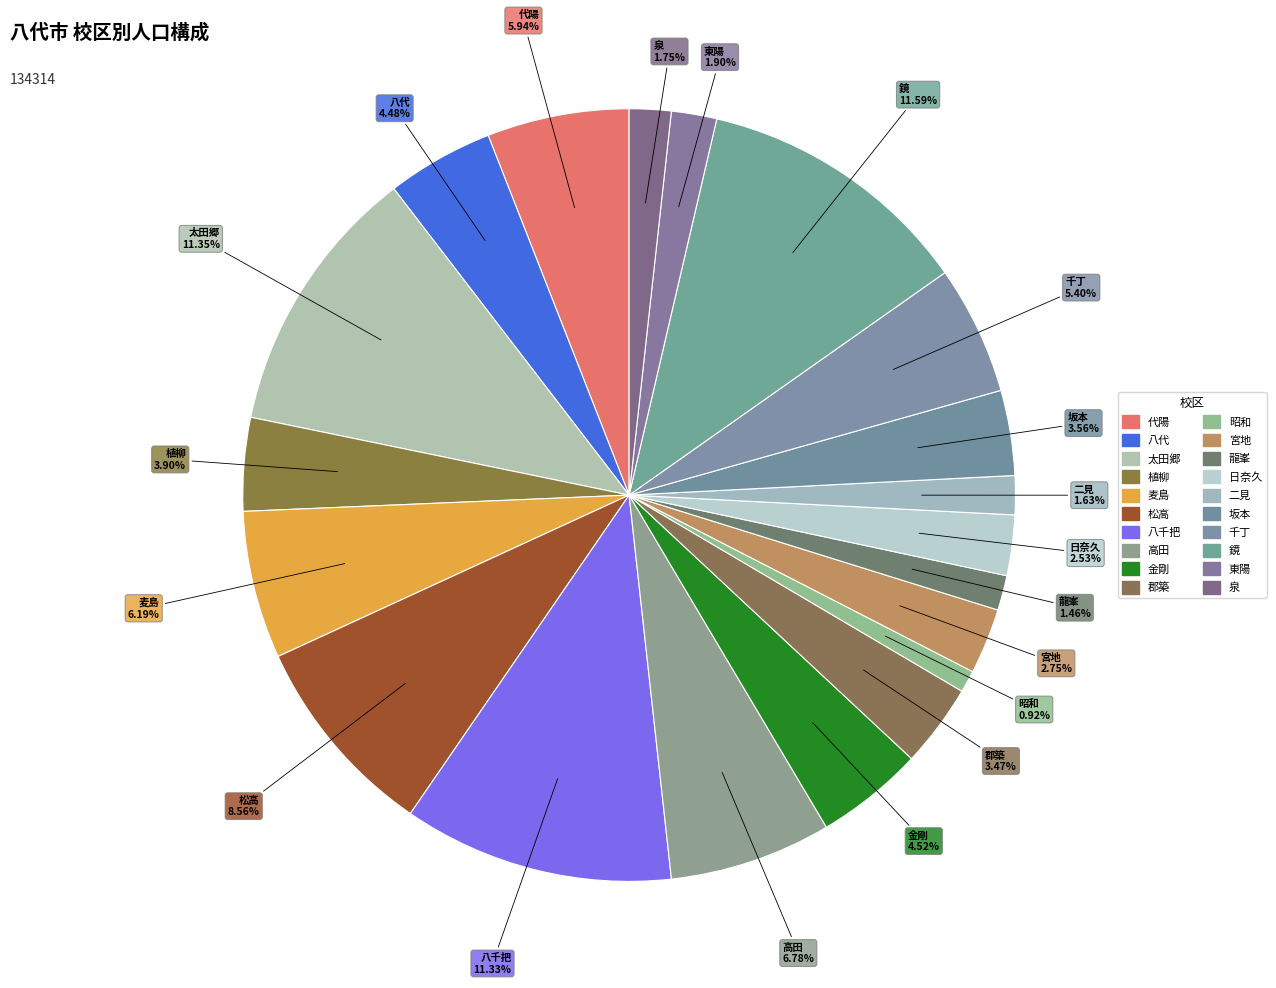

Count the number of slices in the pie.

20